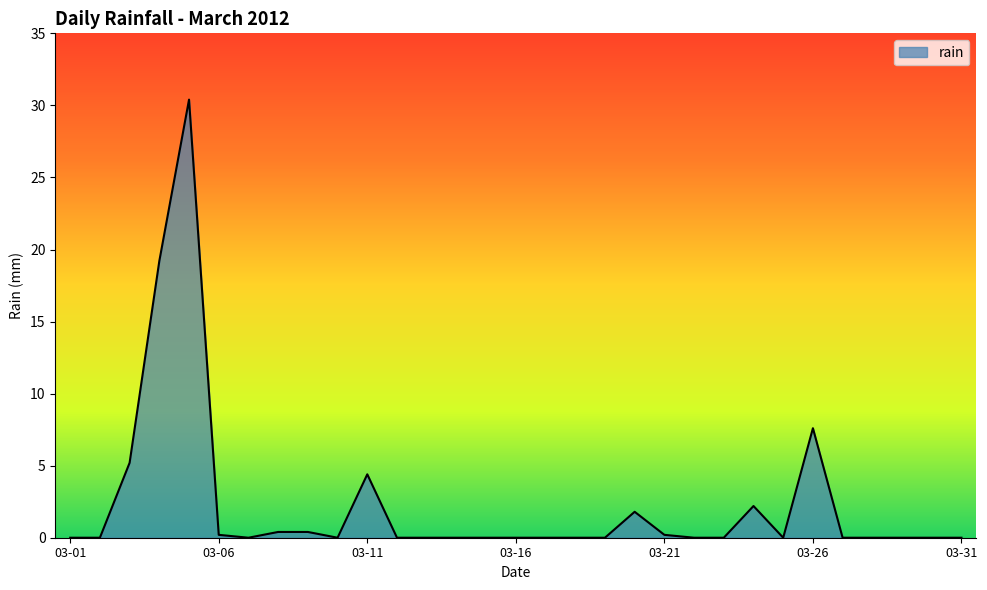

What is the greatest value displayed?

30.4